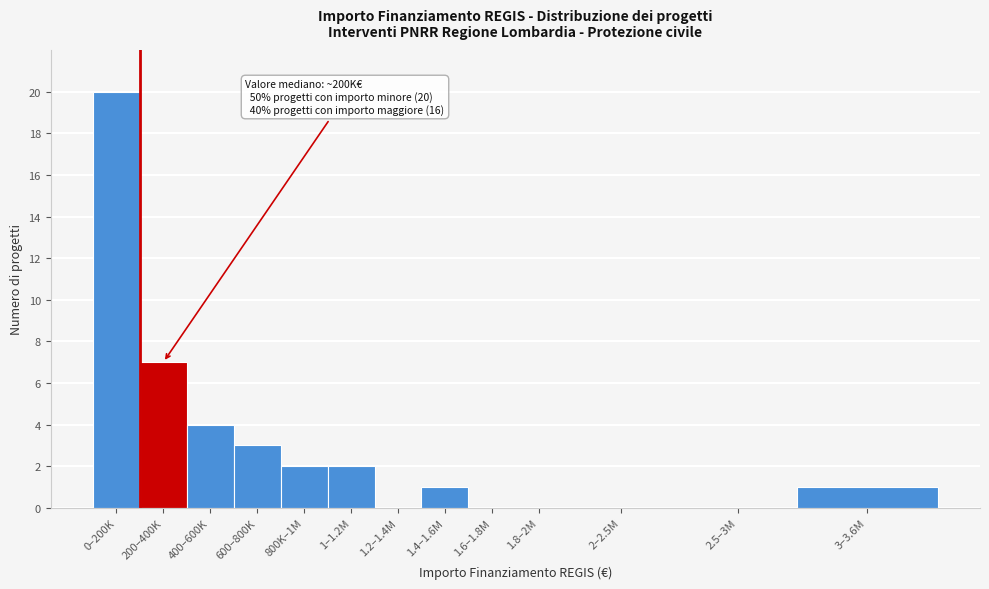

Reading left to right, transcribe all the data shown in this chart.

0–200K=20	200–400K=7	400–600K=4	600–800K=3	800K–1M=2	1–1.2M=2	1.2–1.4M=0	1.4–1.6M=1	1.6–1.8M=0	1.8–2M=0	2–2.5M=0	2.5–3M=0	3–3.6M=1